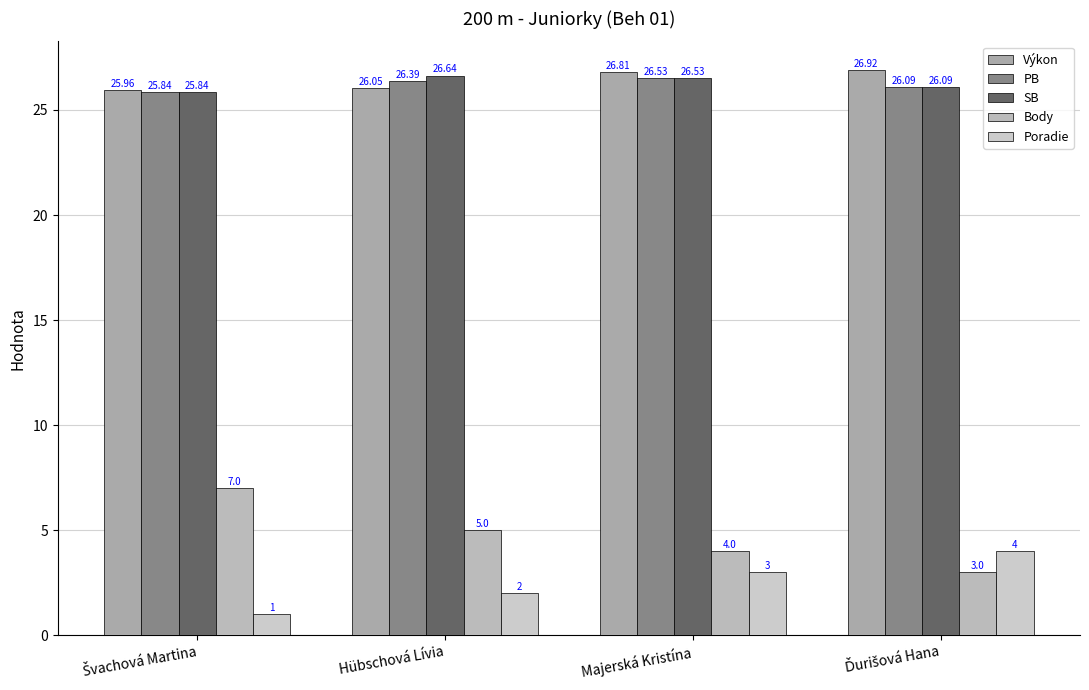

At how many categories does at least one series exceed 2?

4